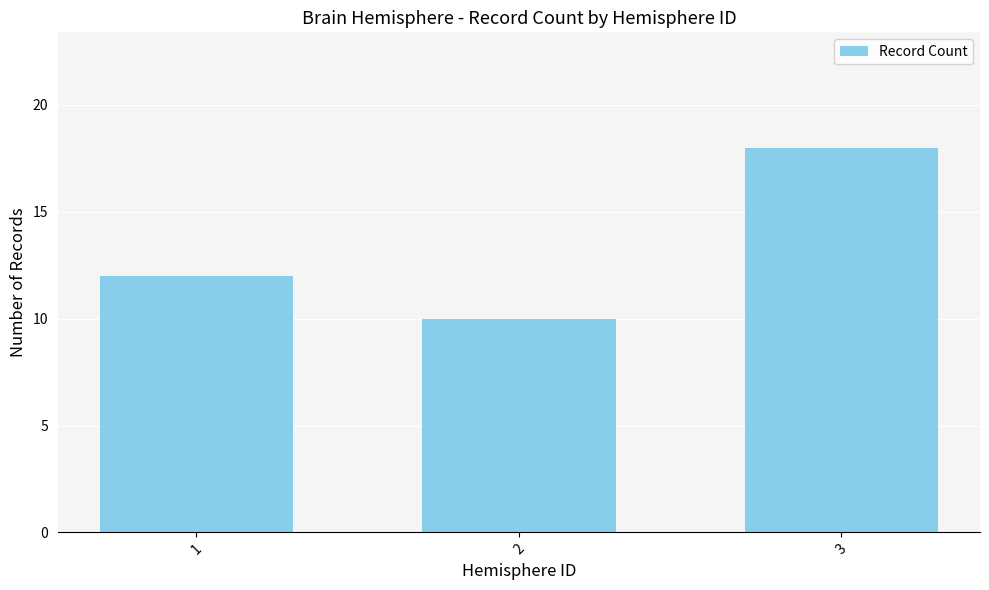

What is the maximum value shown in the chart?

18